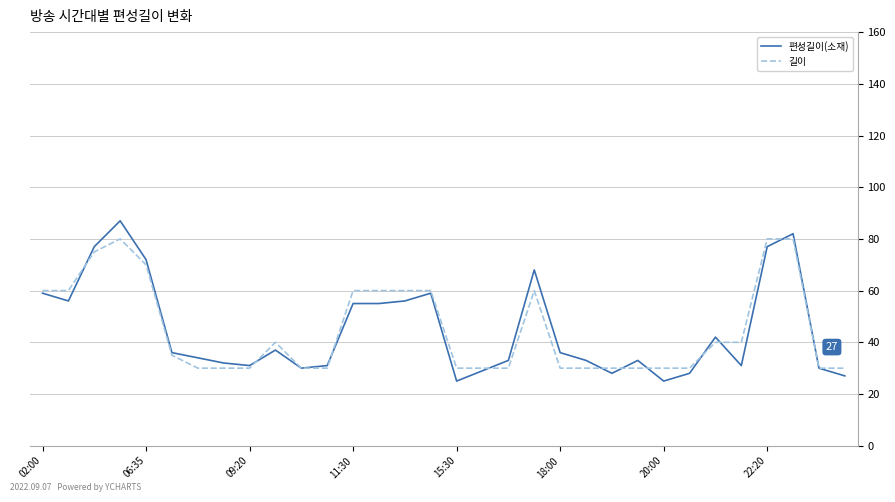

Rank the series by their maximum value, from highest to lowest.

편성길이(소재), 길이